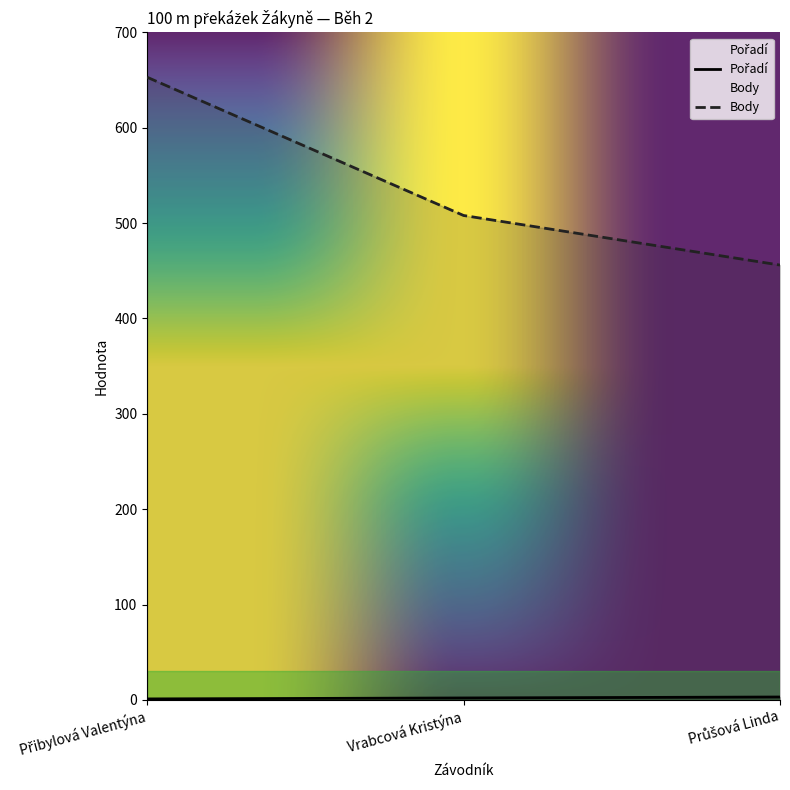

How many data points does each series have?

3